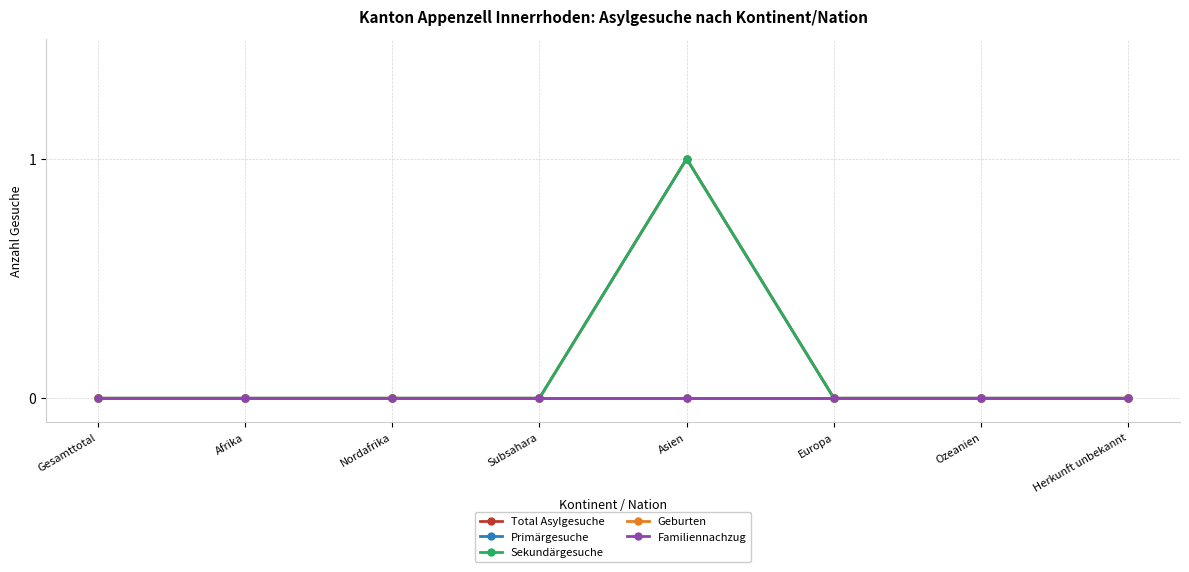

At how many categories does at least one series exceed 0?

1